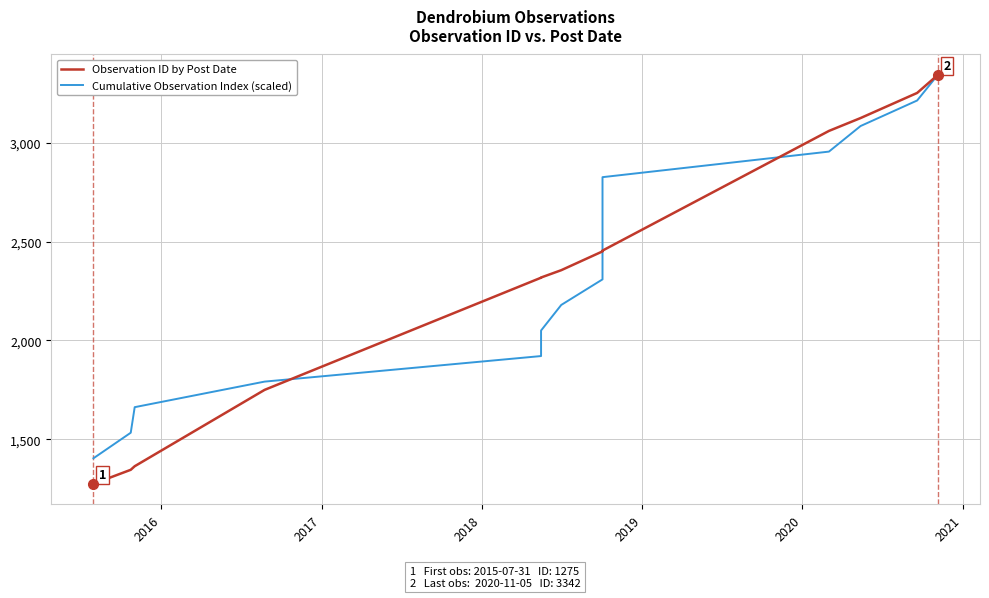

What are all the series names shown in the legend?

Observation ID by Post Date, Cumulative Observation Index (scaled)